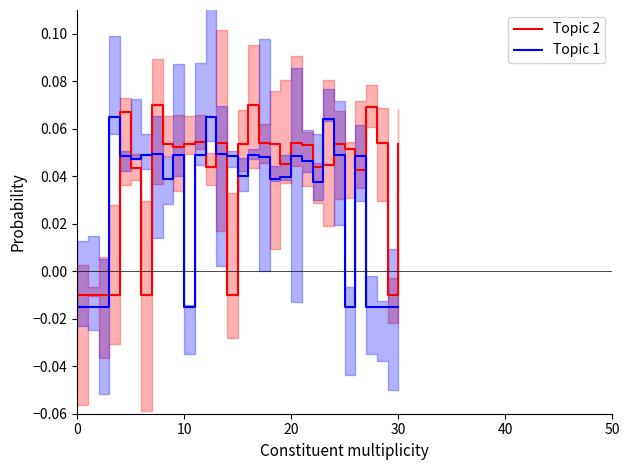

How many negative values does the Topic 1 series have?

9